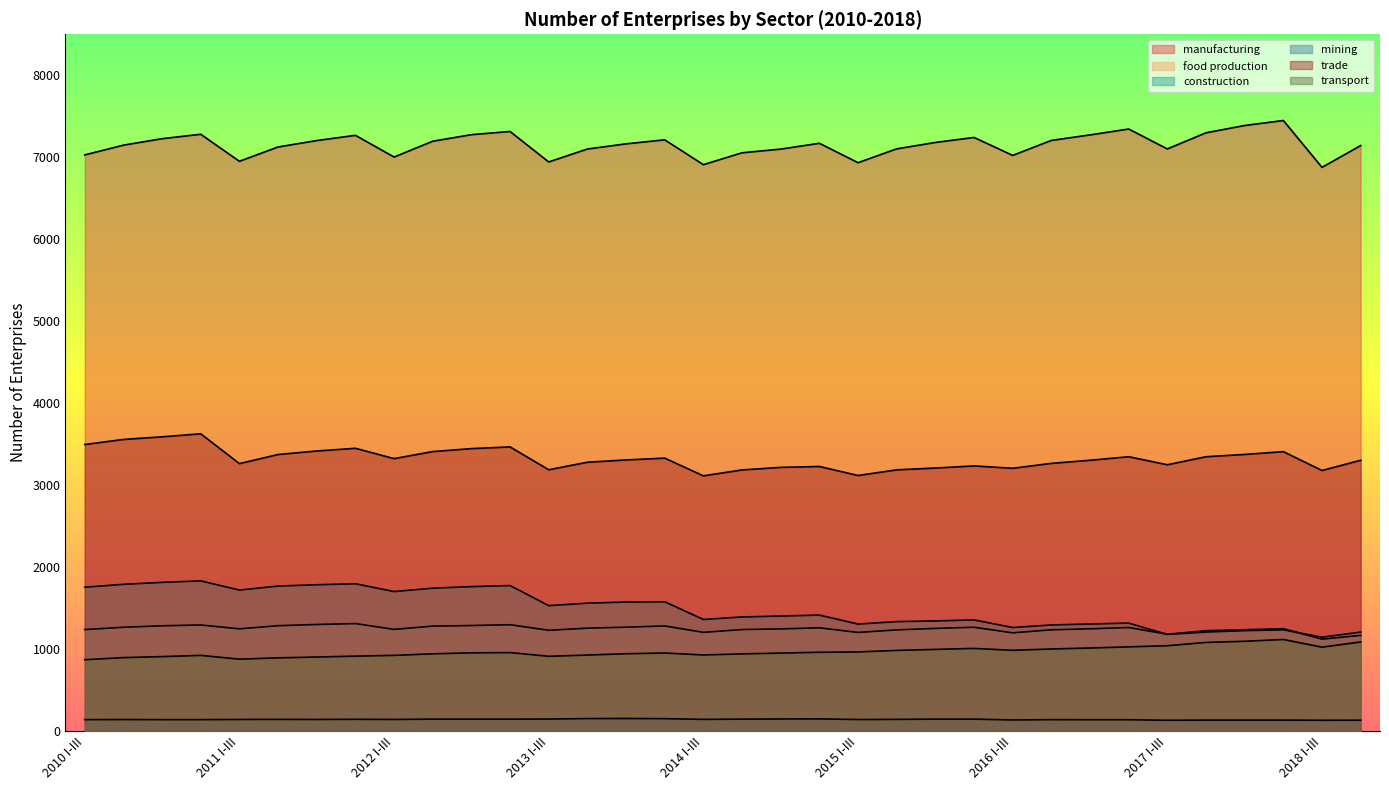

Which category has the highest value in the trade series?

2010 I-XII